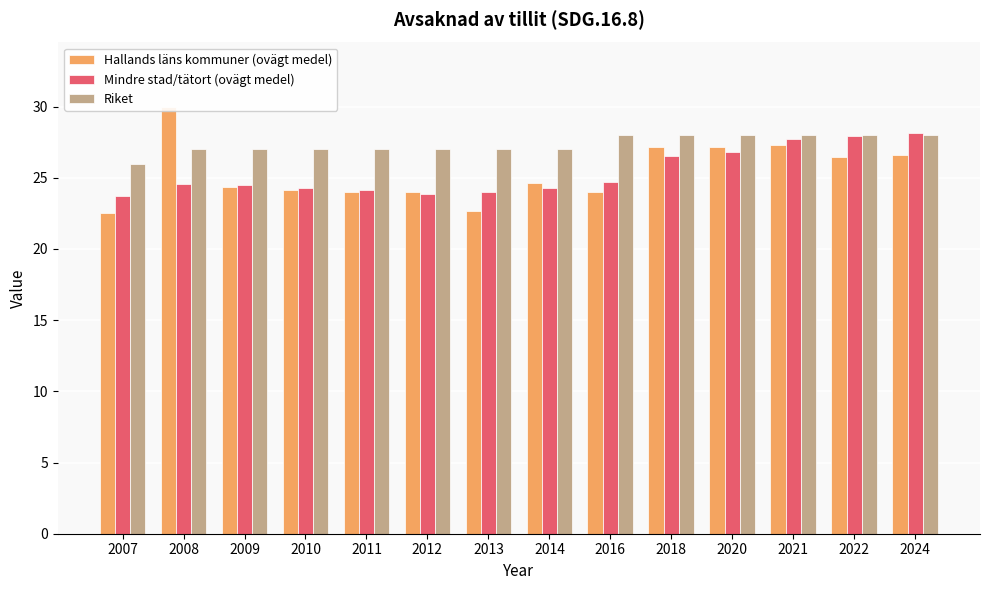

What is the value of the Hallands läns kommuner (ovägt medel) bar at the 5th from the left?

24.0